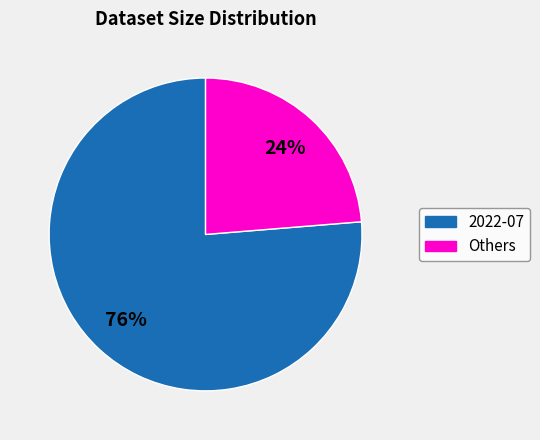

To the nearest percent, what is the average slice percentage?

50%